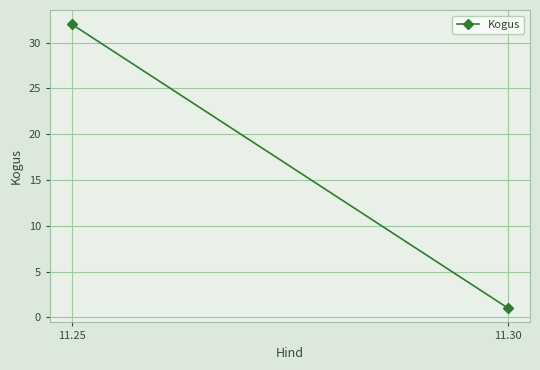

Reading right to left, extract all data points from this chart.

1	32